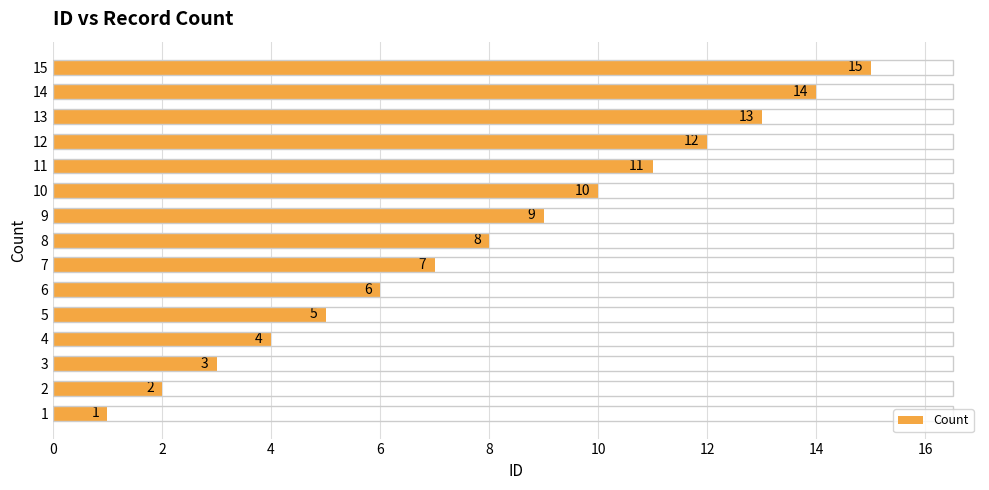

Which has a higher value, 14 or 11?

14